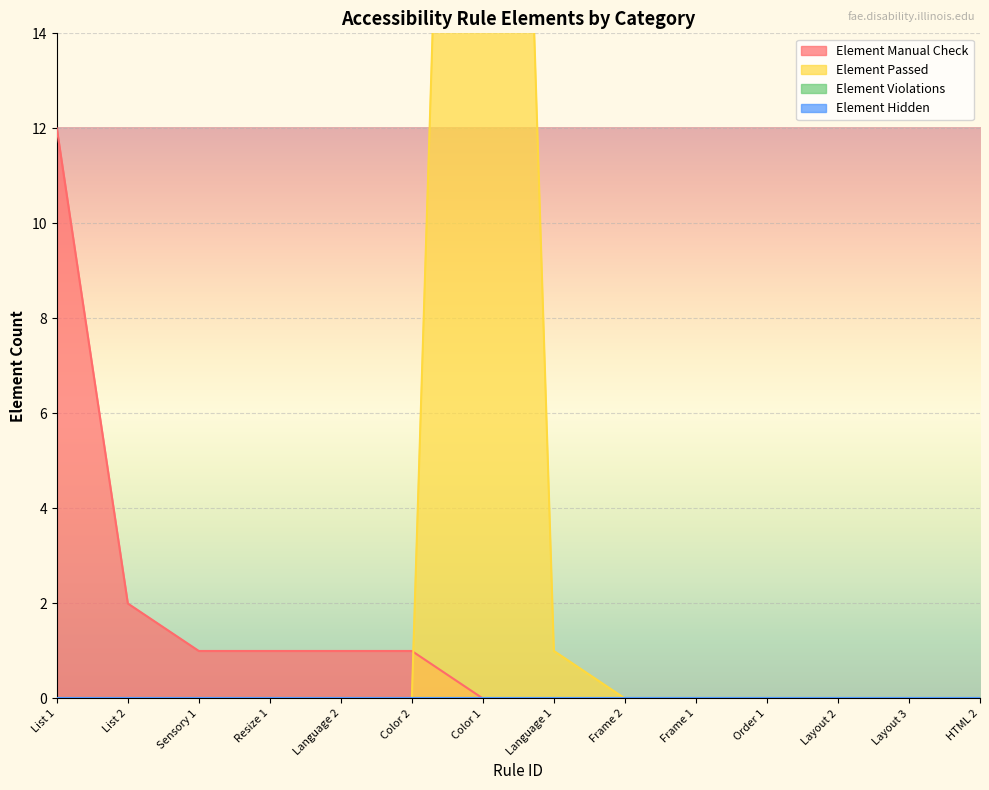

The Element Manual Check series shows 0 at Layout 3. True or false?

True